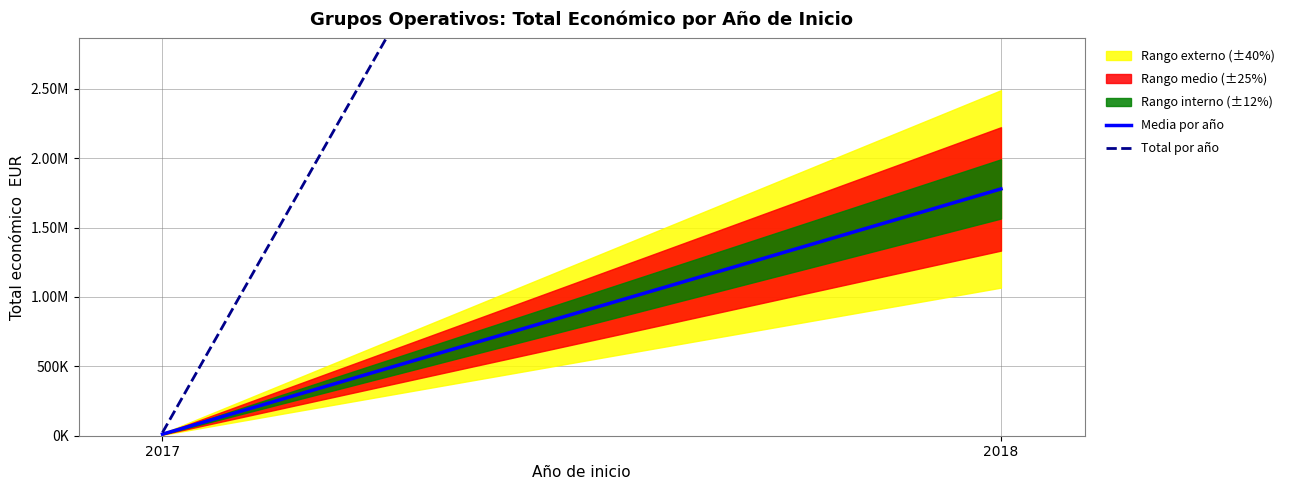

Is the value of Media por año at 2017 greater than the value of Total por año at 2017?

No